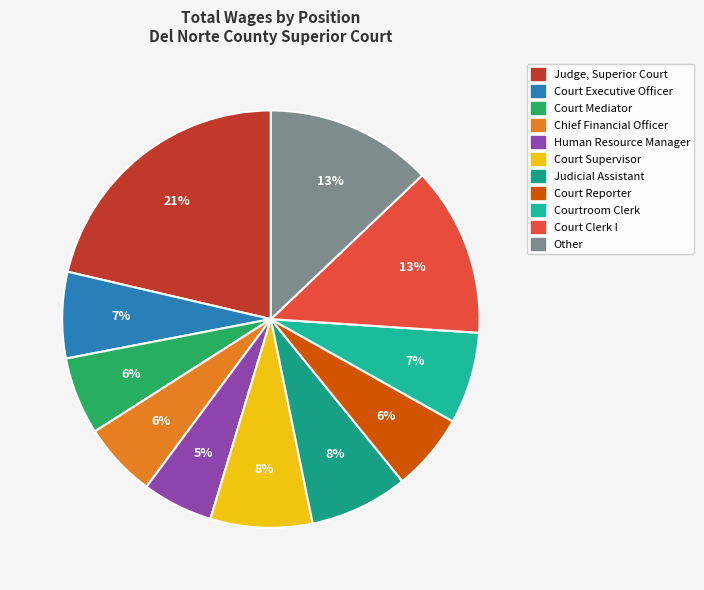

Does any single category account for the majority?

No